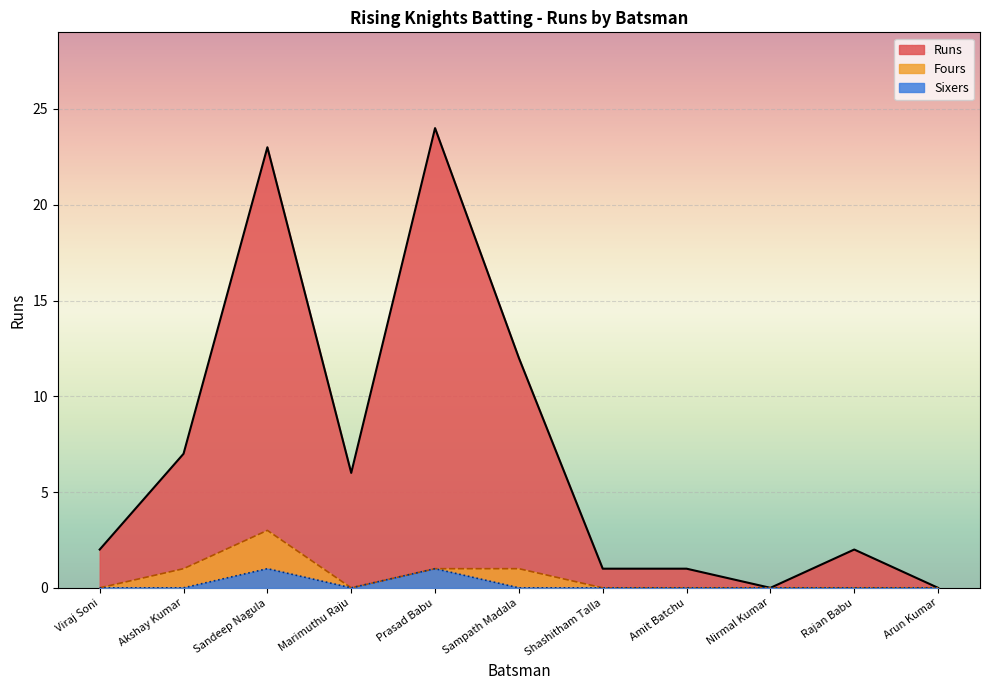

List the labels in order of Fours value, largest first.

Sandeep Nagula, Akshay Kumar, Prasad Babu, Sampath Madala, Viraj Soni, Marimuthu Raju, Shashitham Talla, Amit Batchu, Nirmal Kumar, Rajan Babu, Arun Kumar